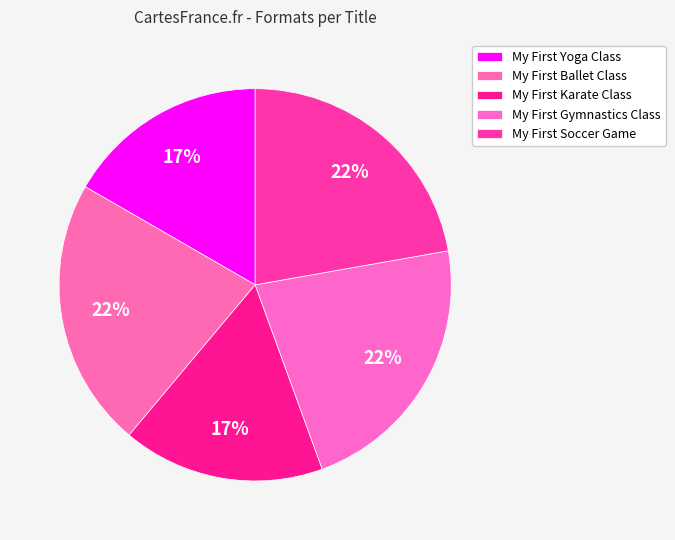

How many slices are in this pie chart?

5